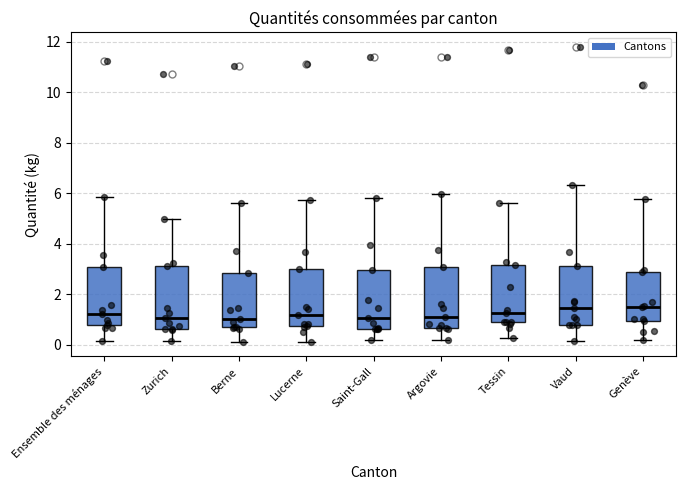

Where does the lower whisker of the box for Genève end on the y-axis? The values are not printed on the chart, so give them approximately, as read against the axis.

0.2